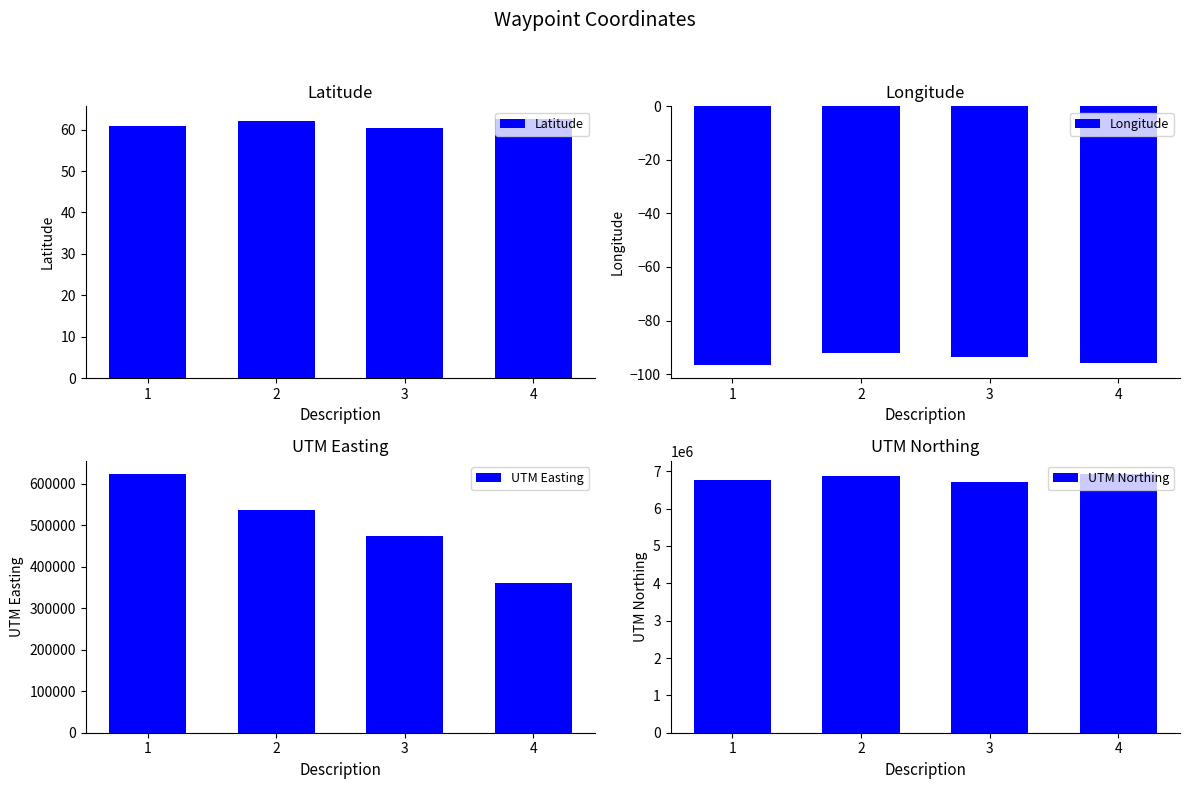

Is it true that UTM Easting equals 536659.5 at 2?

True